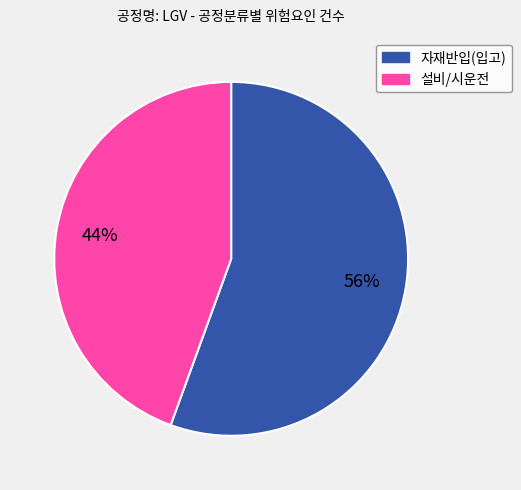

To the nearest percent, what is the average slice percentage?

50%